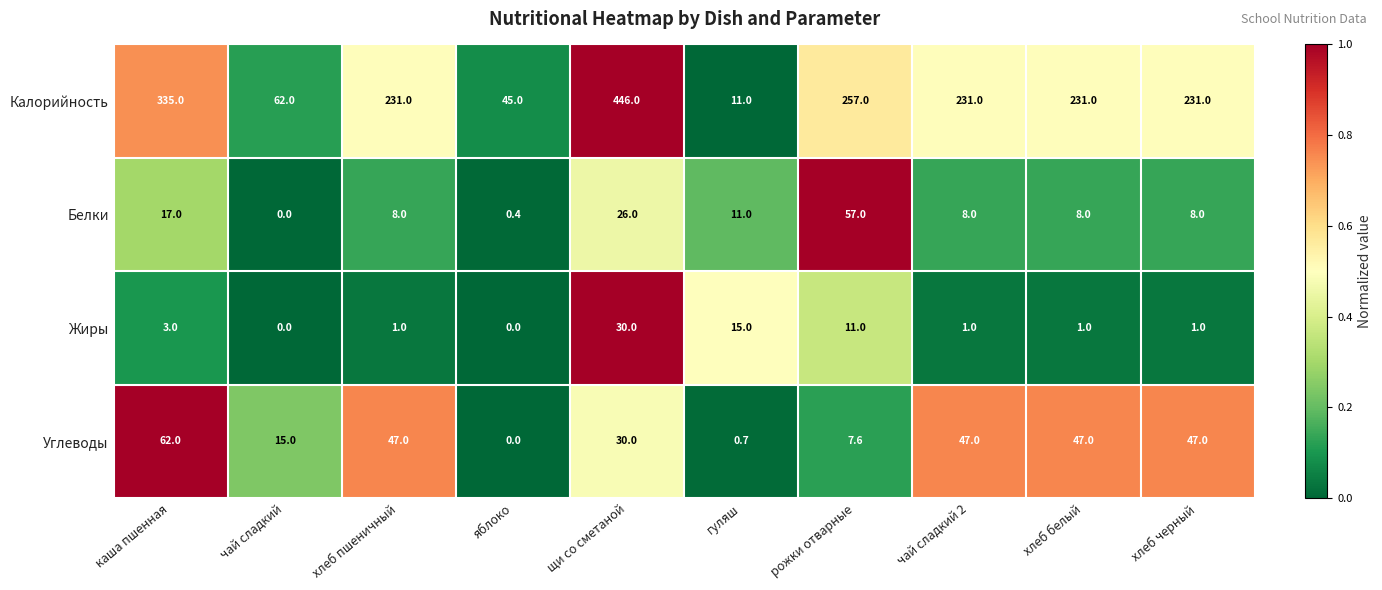

Where does the Белки series first go above 8?

каша пшенная